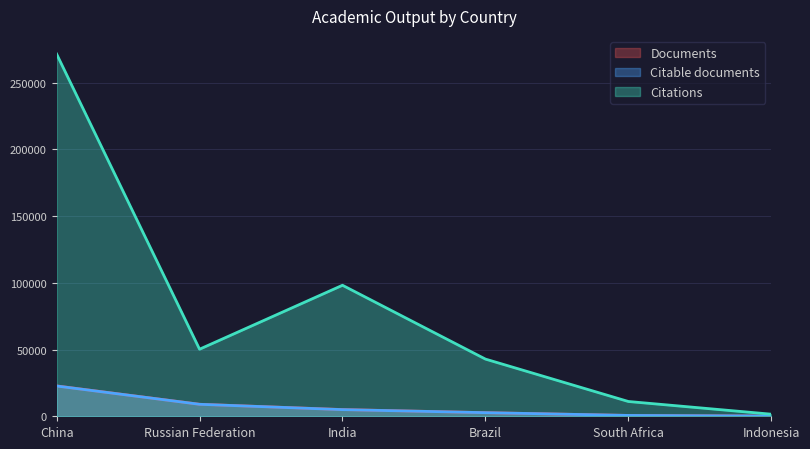

True or false: Documents has a value of 2166 at India.

False